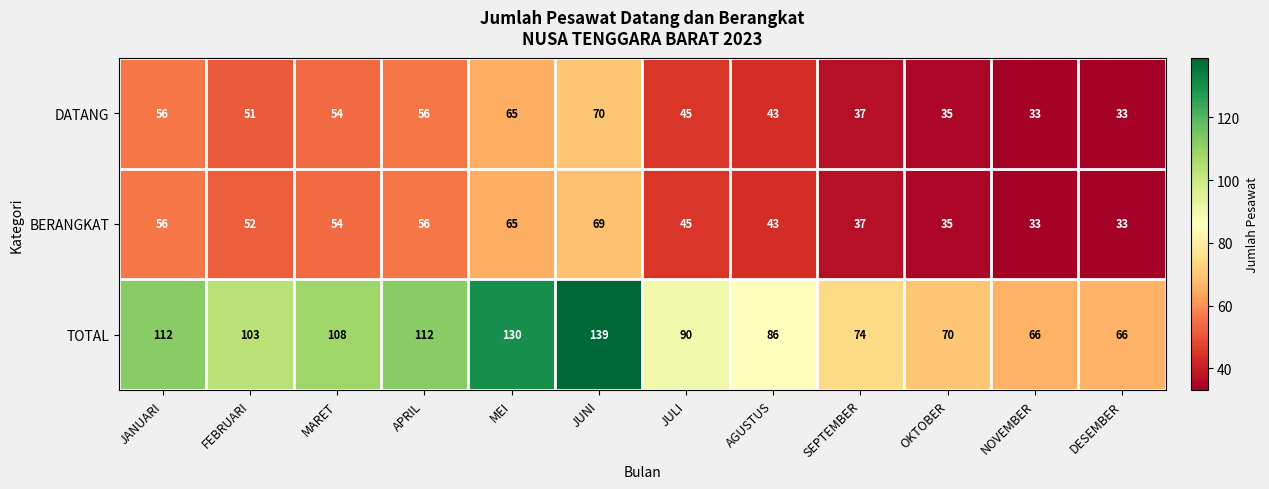

What is the average value of the TOTAL series?

96